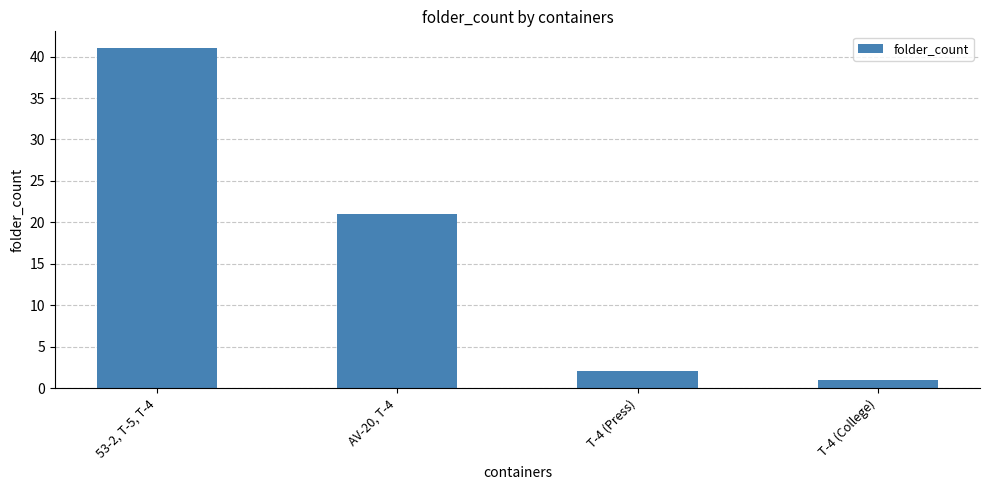

What position from the left is 53-2, T-5, T-4?

1